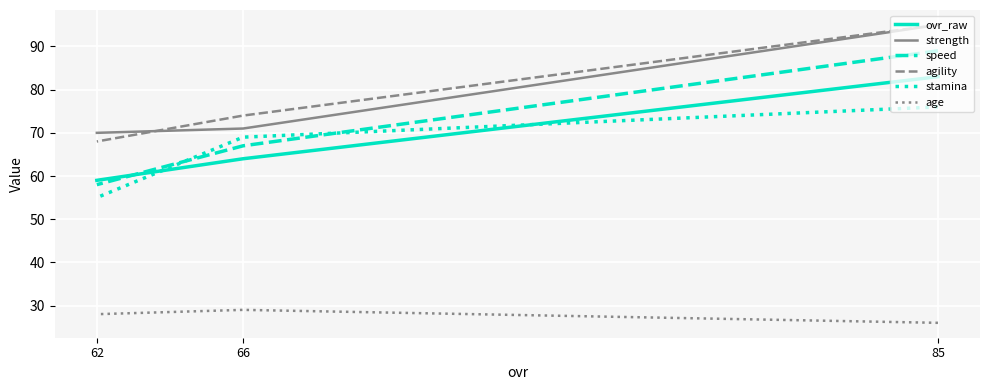

What are all the series names shown in the legend?

ovr_raw, strength, speed, agility, stamina, age